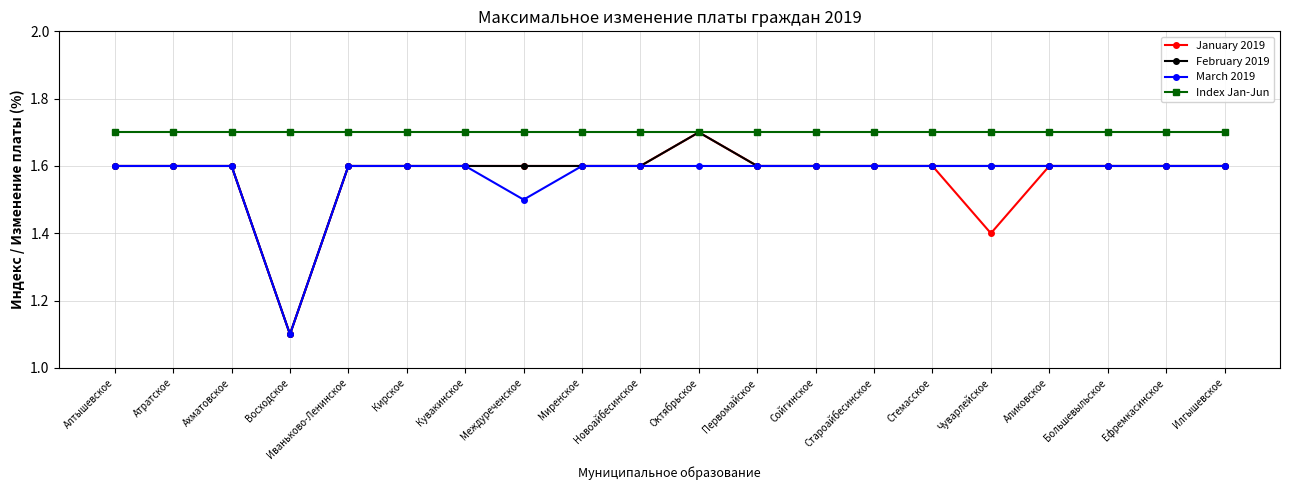

The value of February 2019 at Миренское is 1.6. True or false?

True